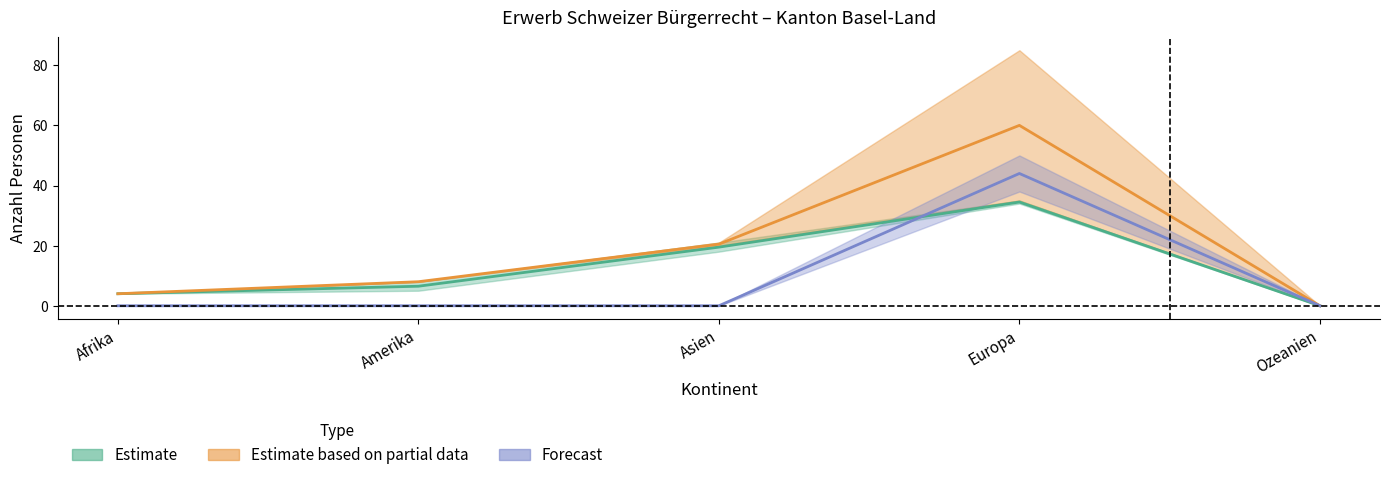

How many lines are shown in the chart?

3